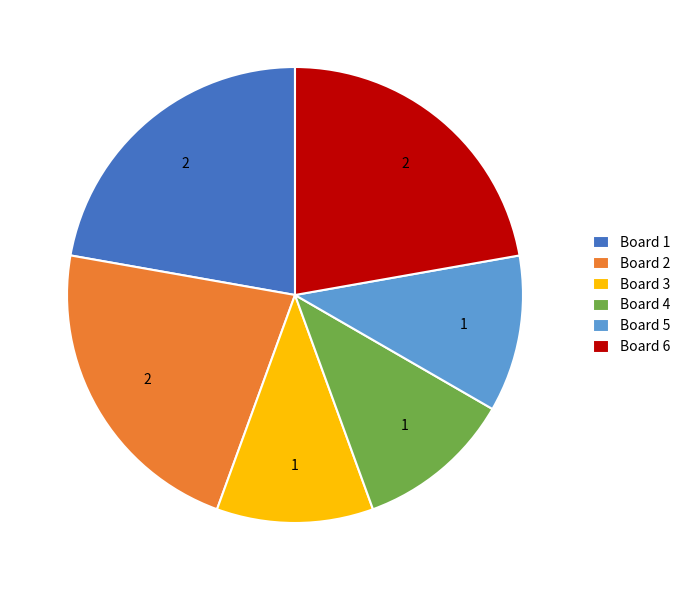

What is the ratio of the value at Board 4 to the value at Board 3?

1.0